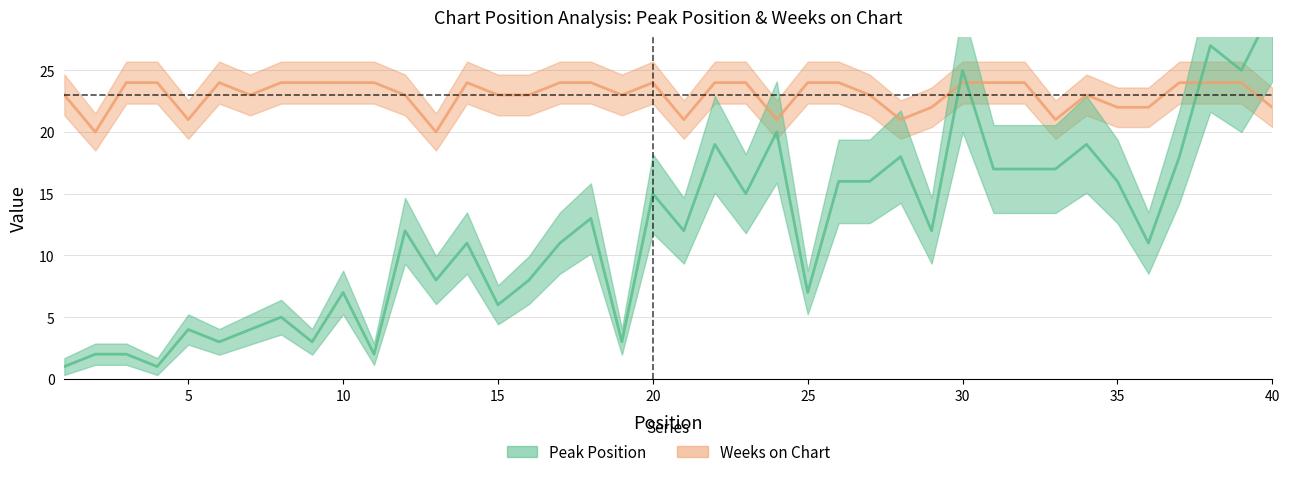

What is the difference between the maximum and second lowest values in the Peak Position series?

29